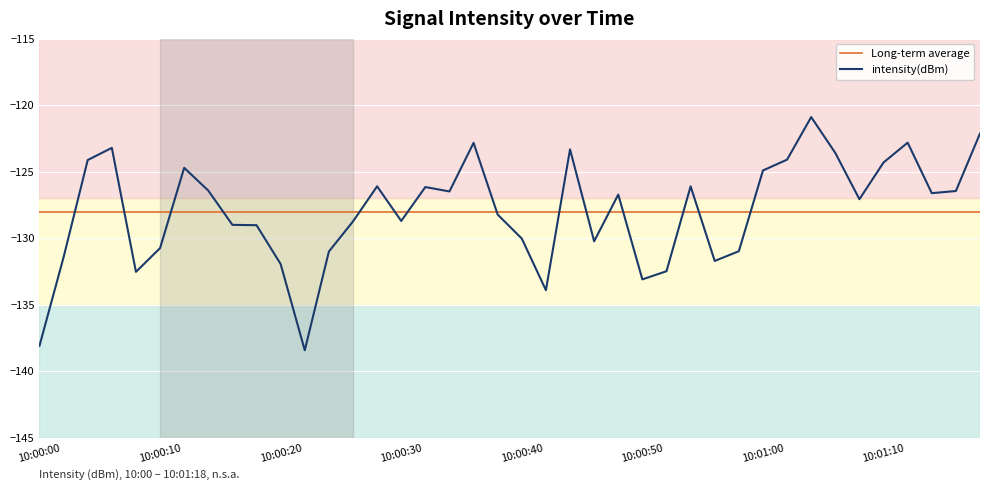

Is this an area chart (filled region under the line)?

No